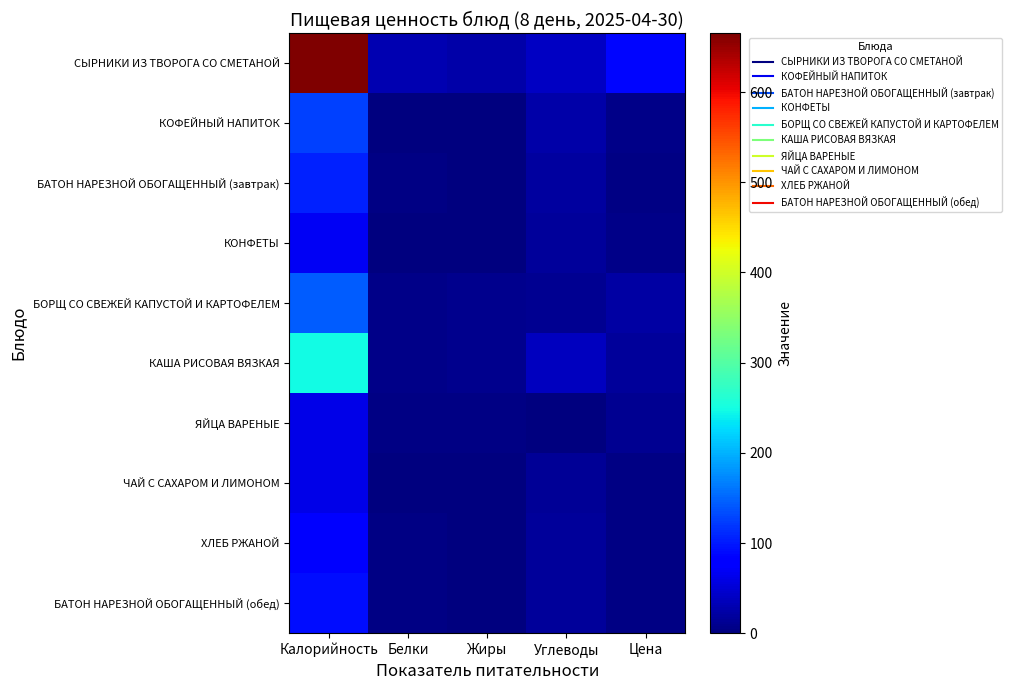

Reading left to right, what are all the values shown in this chart?

СЫРНИКИ ИЗ ТВОРОГА СО СМЕТАНОЙ: Калорийность=665.2	Белки=29.8	Жиры=25.3	Углеводы=41.5	Цена=87.9
КОФЕЙНЫЙ НАПИТОК: Калорийность=126.4	Белки=2.2	Жиры=1.6	Углеводы=25.8	Цена=7.7
БАТОН НАРЕЗНОЙ ОБОГАЩЕННЫЙ (завтрак): Калорийность=104.8	Белки=3.0	Жиры=1.2	Углеводы=20.6	Цена=3.5
КОНФЕТЫ: Калорийность=68.0	Белки=0.5	Жиры=0.0	Углеводы=16.5	Цена=6.4
БОРЩ СО СВЕЖЕЙ КАПУСТОЙ И КАРТОФЕЛЕМ: Калорийность=143.9	Белки=5.5	Жиры=8.4	Углеводы=11.6	Цена=21.4
КАША РИСОВАЯ ВЯЗКАЯ: Калорийность=249.0	Белки=5.7	Жиры=8.0	Углеводы=38.3	Цена=18.0
ЯЙЦА ВАРЕНЫЕ: Калорийность=60.9	Белки=4.9	Жиры=4.5	Углеводы=0.3	Цена=11.0
ЧАЙ С САХАРОМ И ЛИМОНОМ: Калорийность=60.6	Белки=0.1	Жиры=0.0	Углеводы=14.8	Цена=3.8
ХЛЕБ РЖАНОЙ: Калорийность=79.2	Белки=2.6	Жиры=0.5	Углеводы=15.8	Цена=2.6
БАТОН НАРЕЗНОЙ ОБОГАЩЕННЫЙ (обед): Калорийность=91.7	Белки=2.6	Жиры=1.0	Углеводы=18.0	Цена=3.1